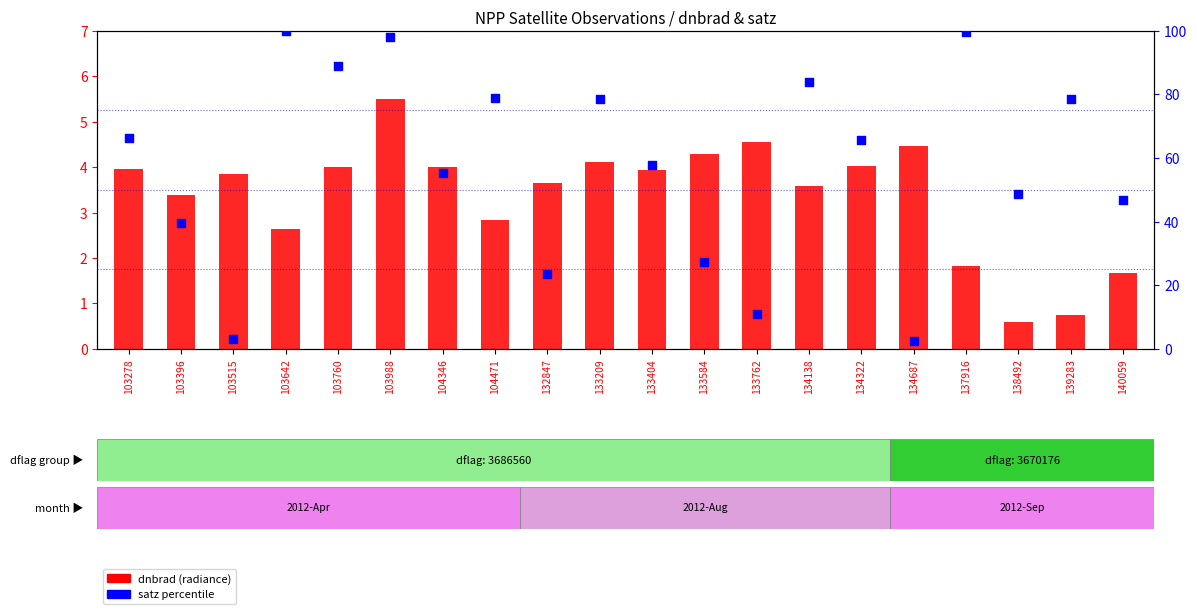

At which category is the sum across all series the highest?

103988